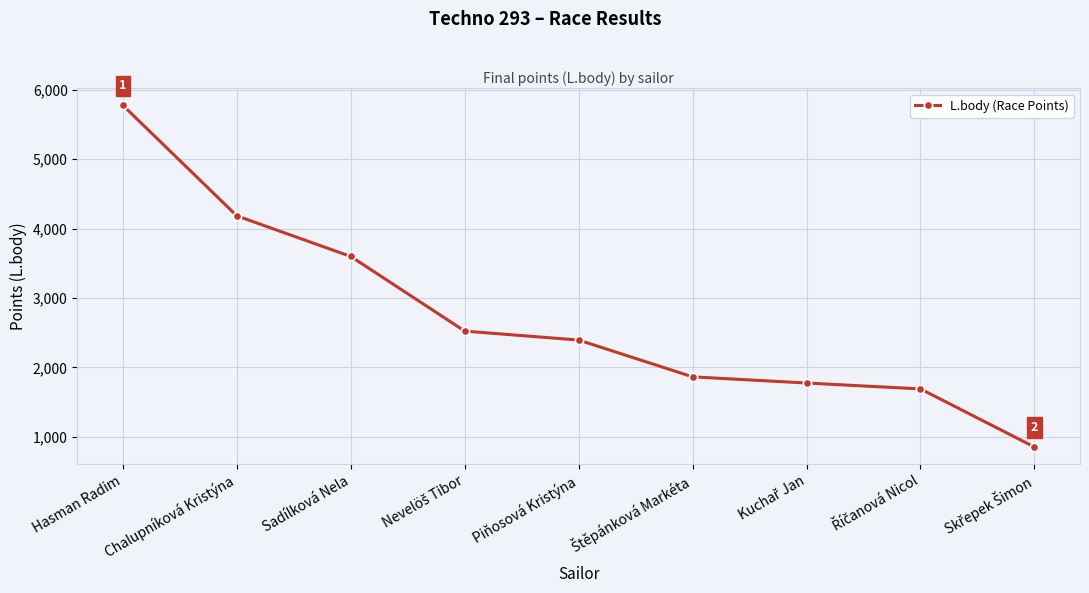

Where is the data nearest to the value 3313?

Sadílková Nela